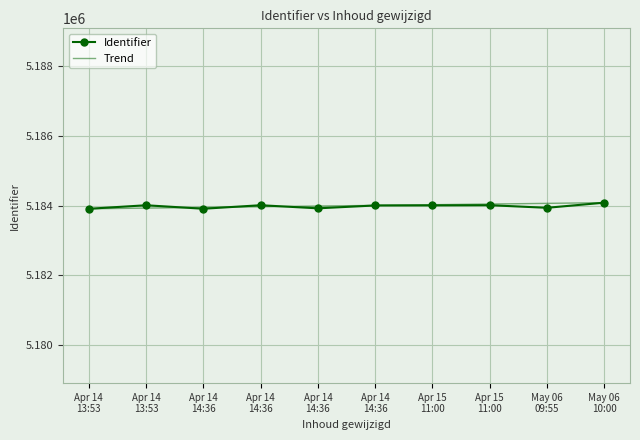

How many data points in Identifier are less than 5184011?

5